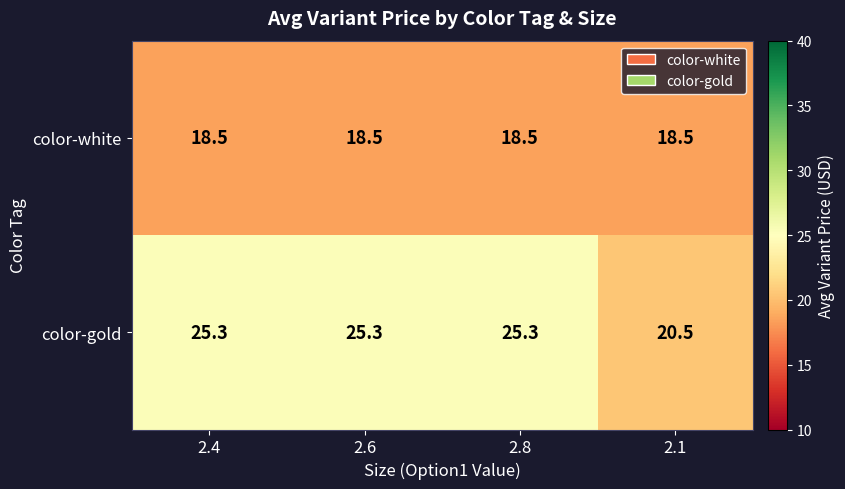

What is the sum of all color-white values?

74.0